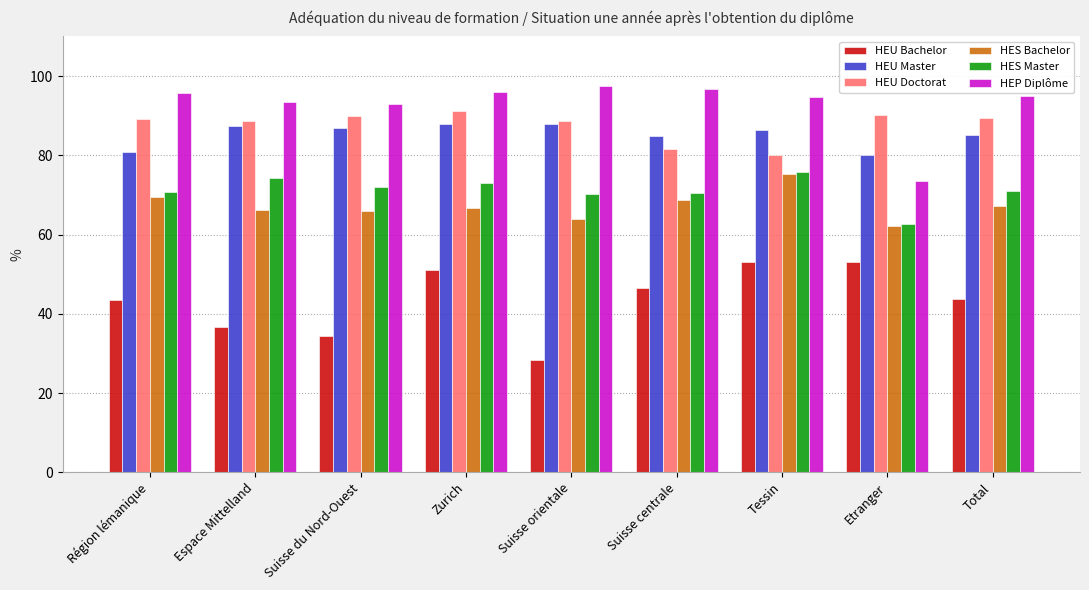

Read the HEU Doctorat value at Etranger.

90.1